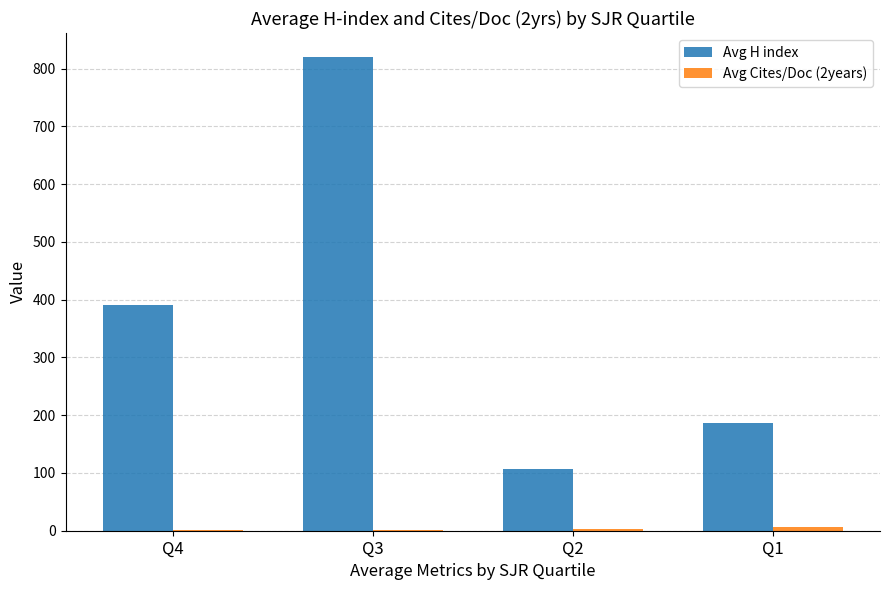

Where is Avg H index nearest to the value 463?

Q4